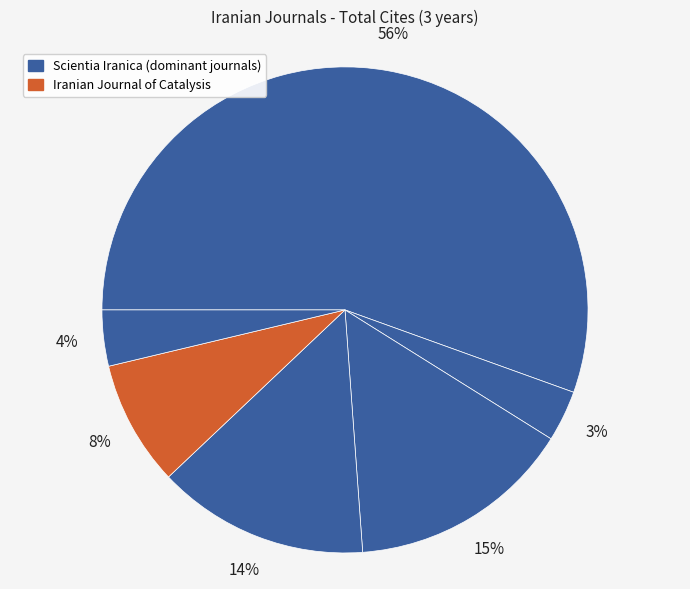

Which category has the biggest portion of the pie?

Scientia Iranica